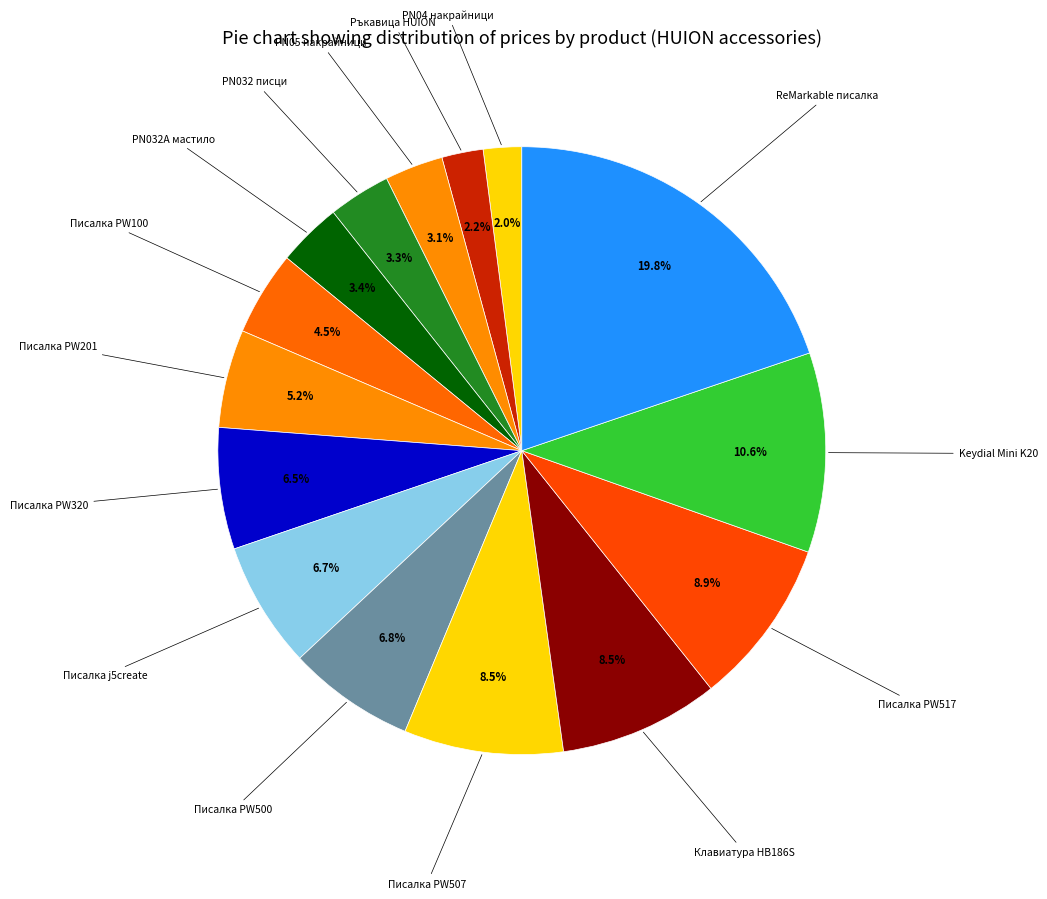

Count the number of slices in the pie.

15